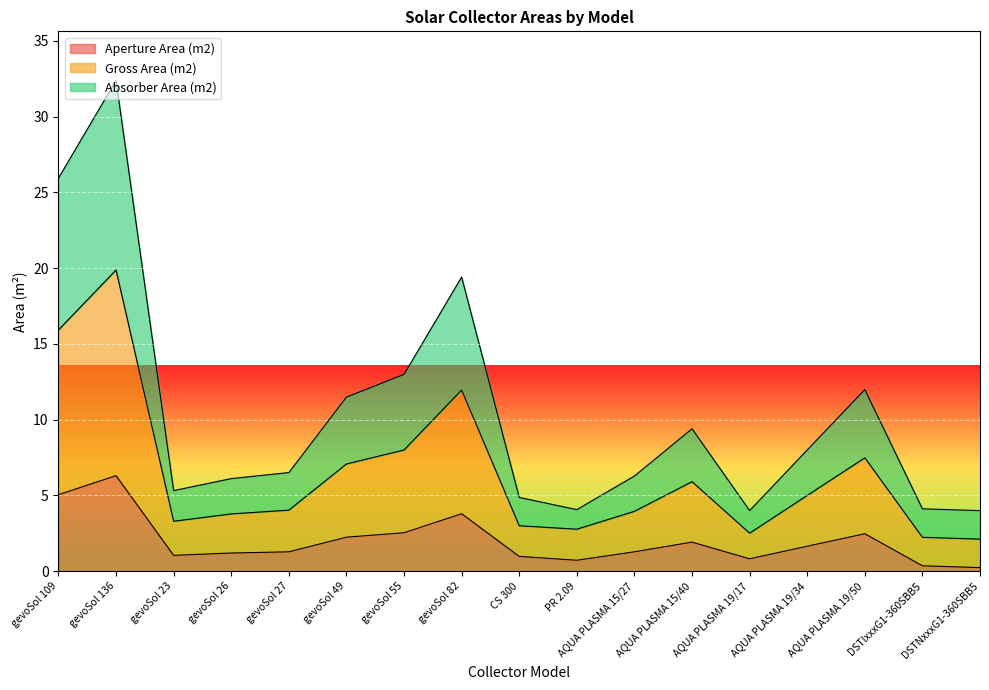

True or false: Gross Area (m2) and Aperture Area (m2) intersect in this chart.

False